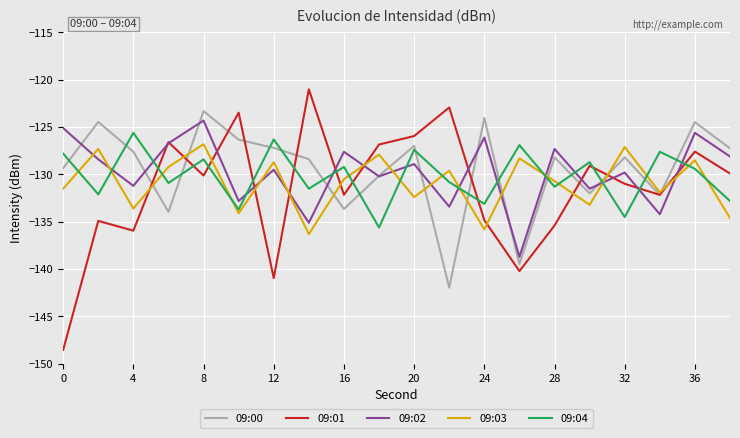

What is the greatest value displayed?

-121.0